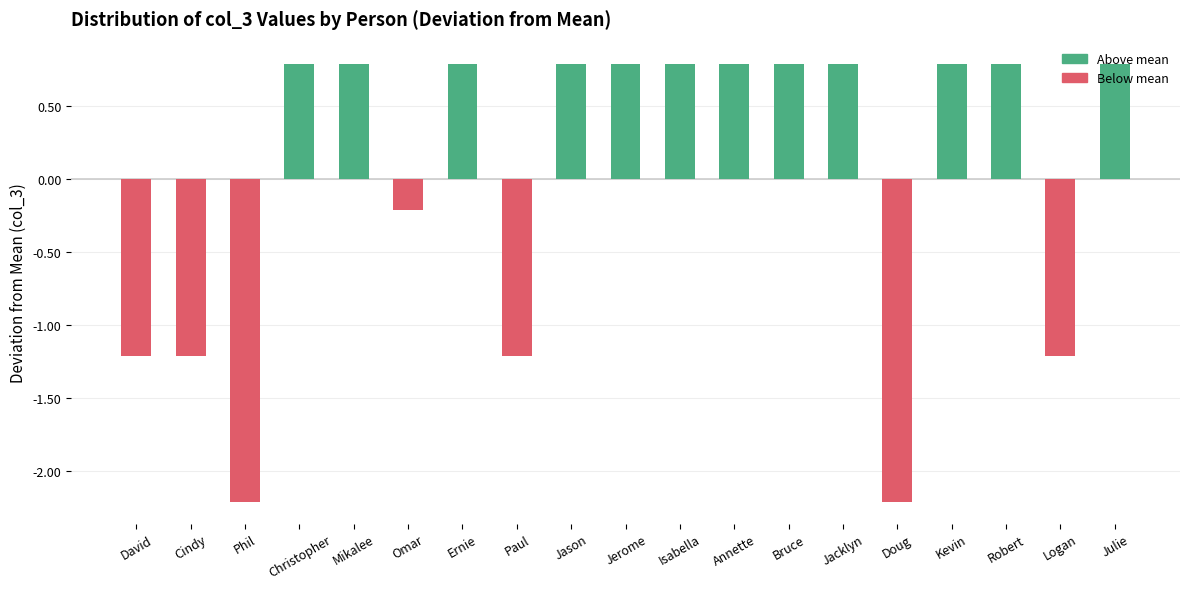

What is the maximum value shown in the chart?

0.8